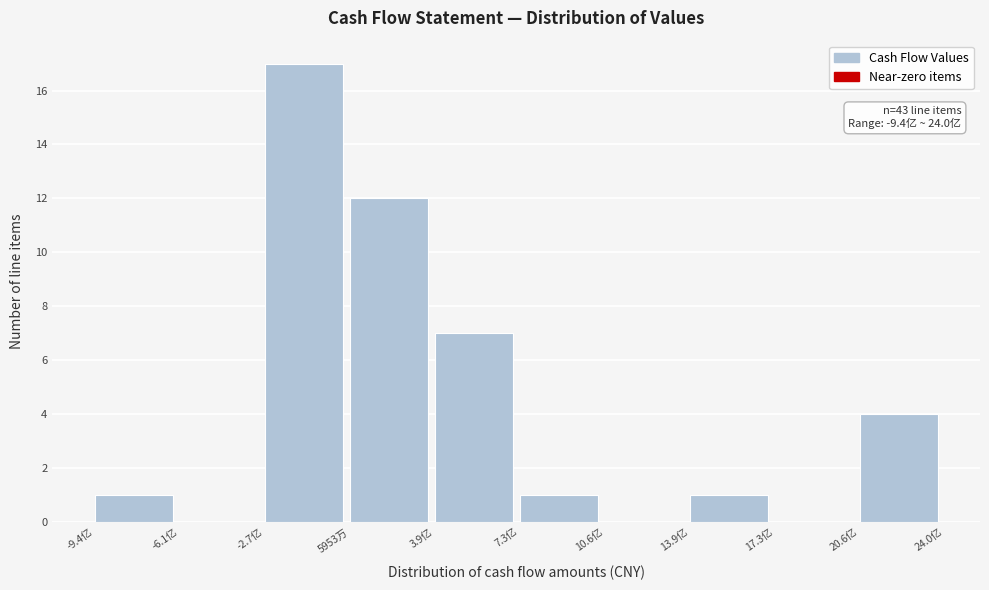

Between 7.3亿 and -2.7亿, which is larger?

-2.7亿